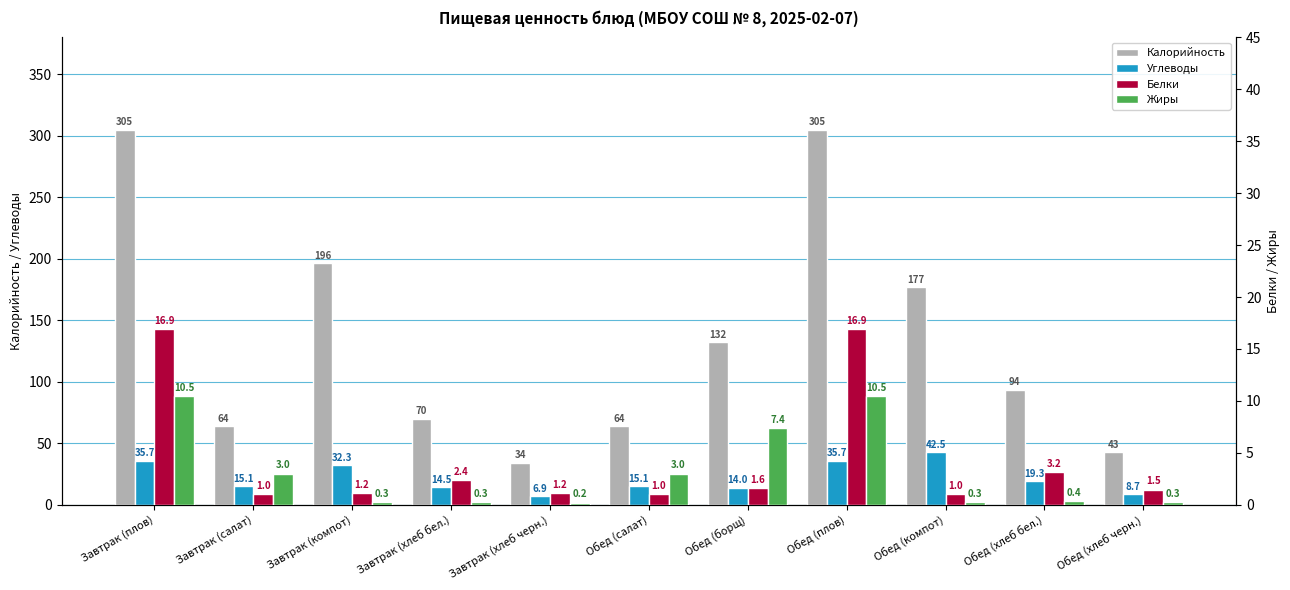

Reading left to right, transcribe all the data shown in this chart.

Калорийность: 305.0	64.0	196.4	70.1	34.1	64.0	132.0	305.0	176.7	93.5	42.7
Углеводы: 35.7	15.1	32.3	14.5	6.9	15.1	14.0	35.7	42.5	19.3	8.7
Белки: 16.9	1.0	1.2	2.4	1.2	1.0	1.6	16.9	1.0	3.2	1.5
Жиры: 10.5	3.0	0.3	0.3	0.2	3.0	7.4	10.5	0.3	0.4	0.3